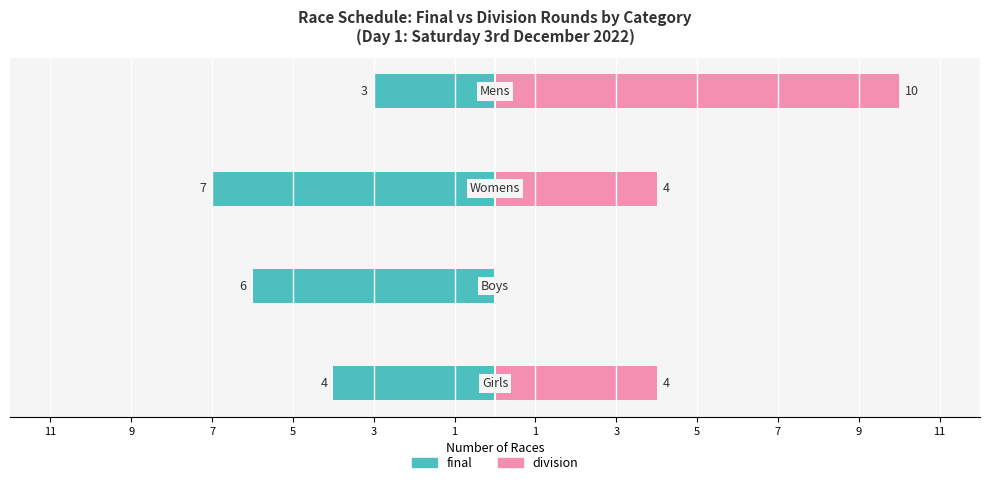

How many bars are there in each group?

2